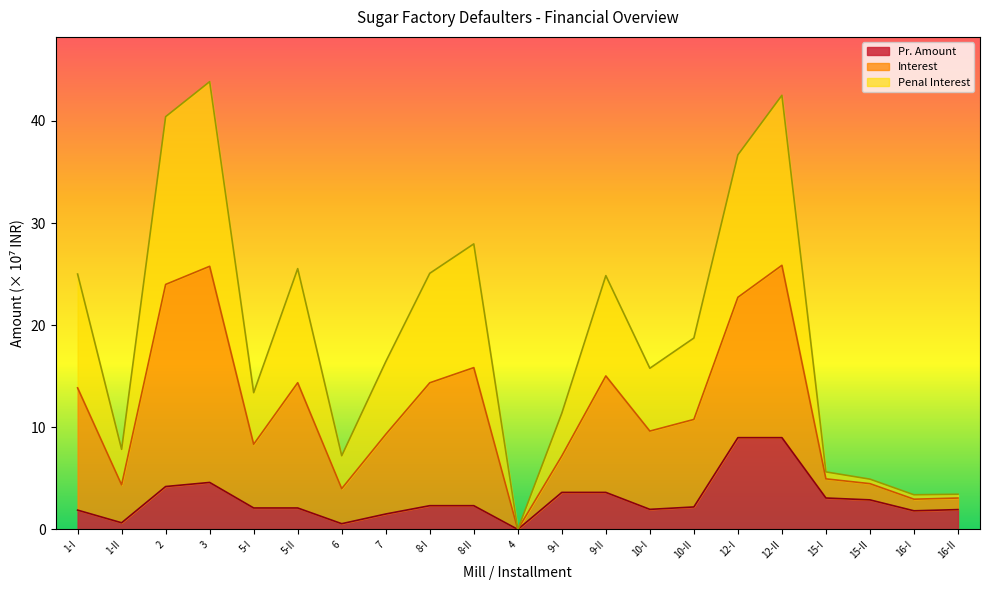

At how many categories does at least one series exceed 21?

9